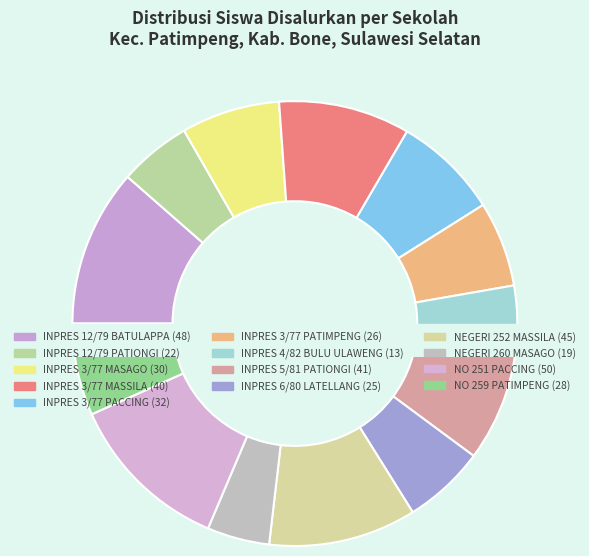

To the nearest percent, what is the combined percentage of SD INPRES 12/79 BATULAPPA and SD NEGERI 252 MASSILA?

22%